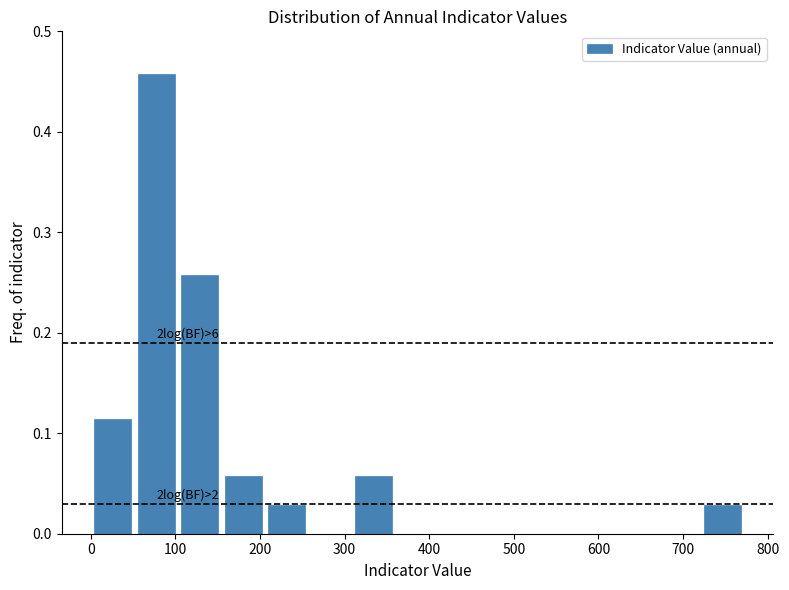

Over which range of the x-axis is the bar tallest?

50 to 100